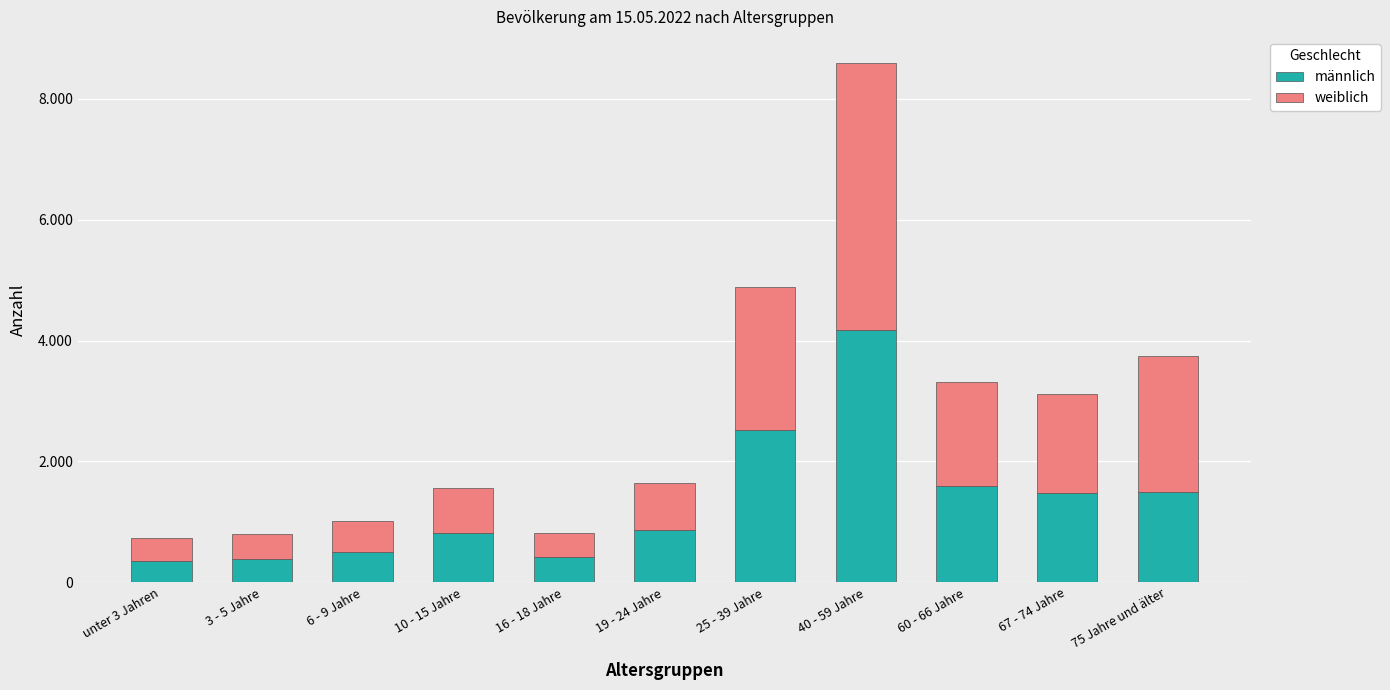

What position from the right is 75 Jahre und älter?

1